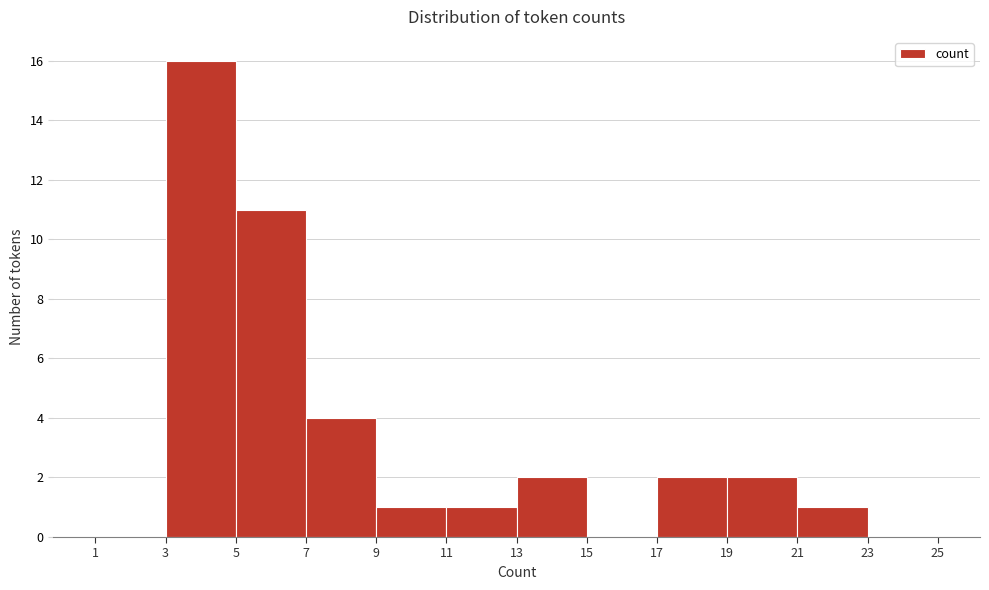

Which range on the x-axis has the tallest bar?

3 to 5